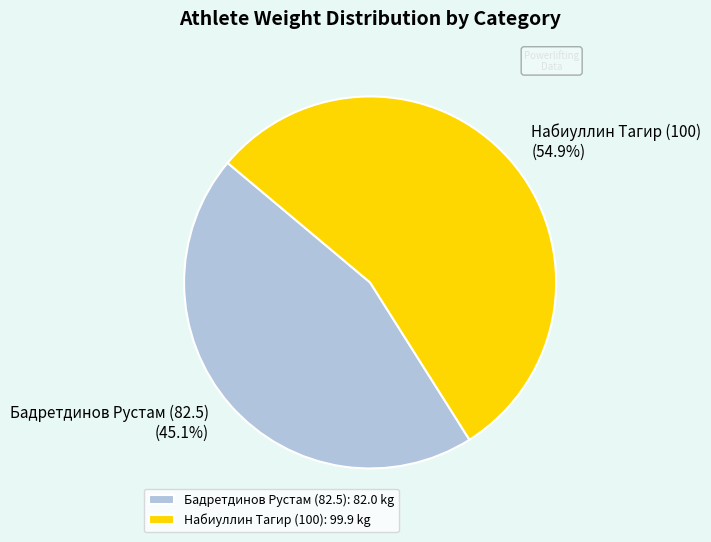

Between Набиуллин Тагир (100): 99.9 kg and Бадретдинов Рустам (82.5): 82.0 kg, which is larger?

Набиуллин Тагир (100): 99.9 kg